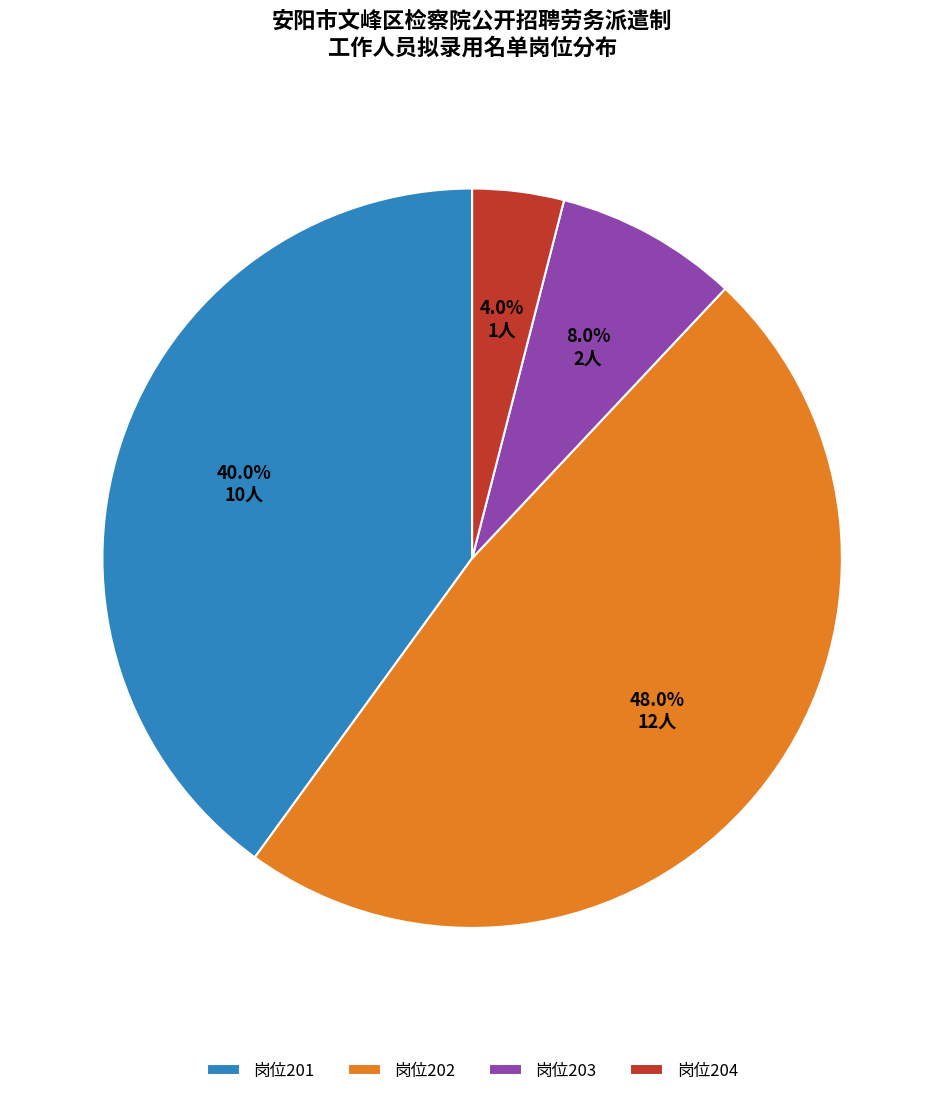

What percentage is NOT represented by 岗位204?

96.0%